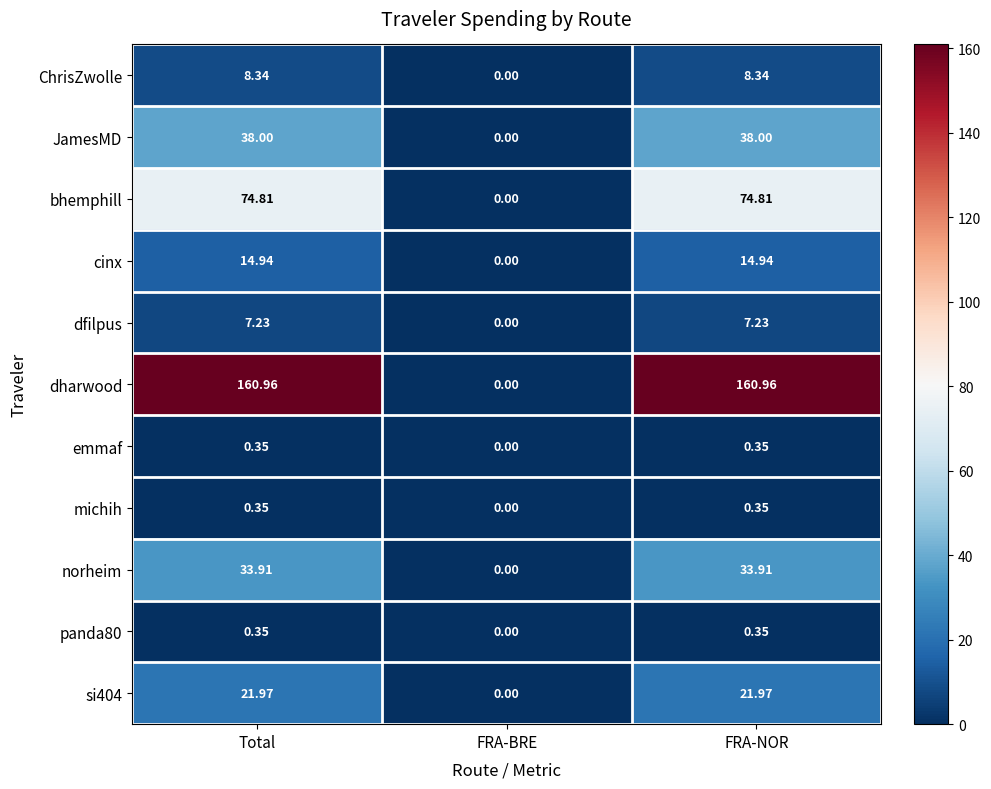

Which series changed the most between FRA-BRE and FRA-NOR?

dharwood